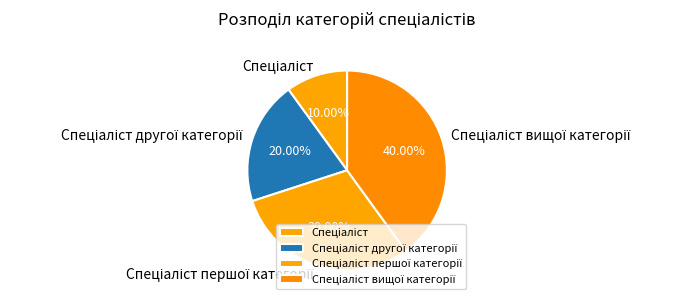

Does any single category account for the majority?

No